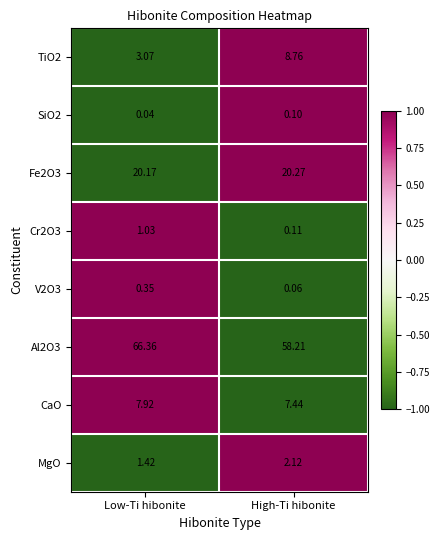

Which series has the largest range (max minus min)?

Al2O3